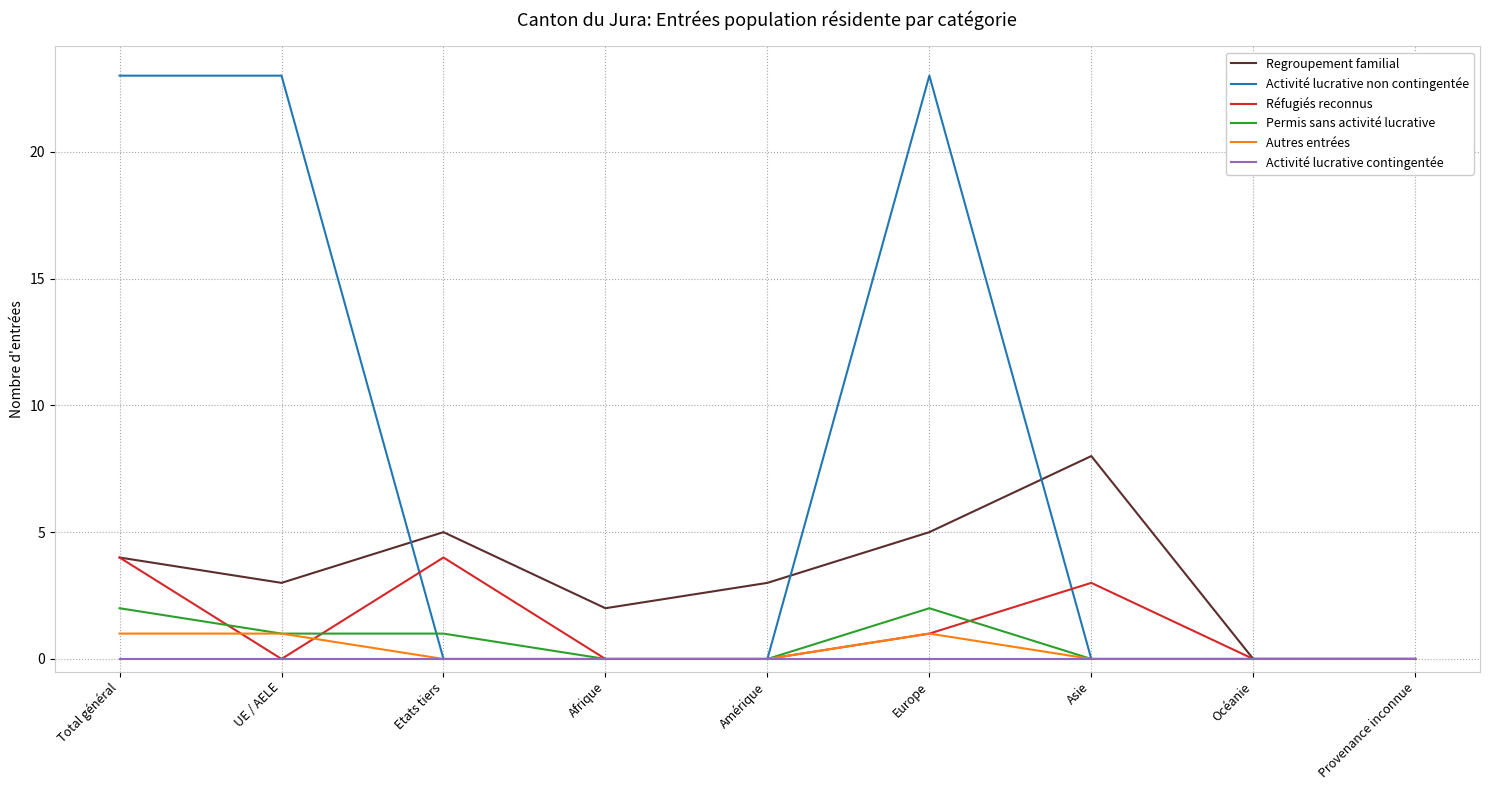

Between Amérique and Océanie, which series saw the biggest shift?

Regroupement familial